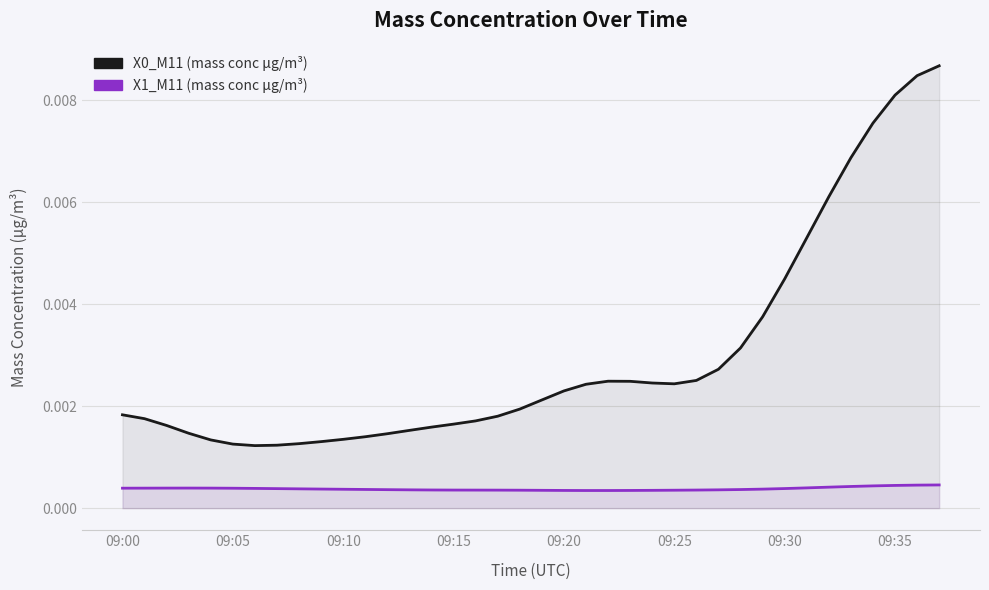

Is it true that X0_M11 (mass conc μg/m³) equals 0.0 at 29?

True